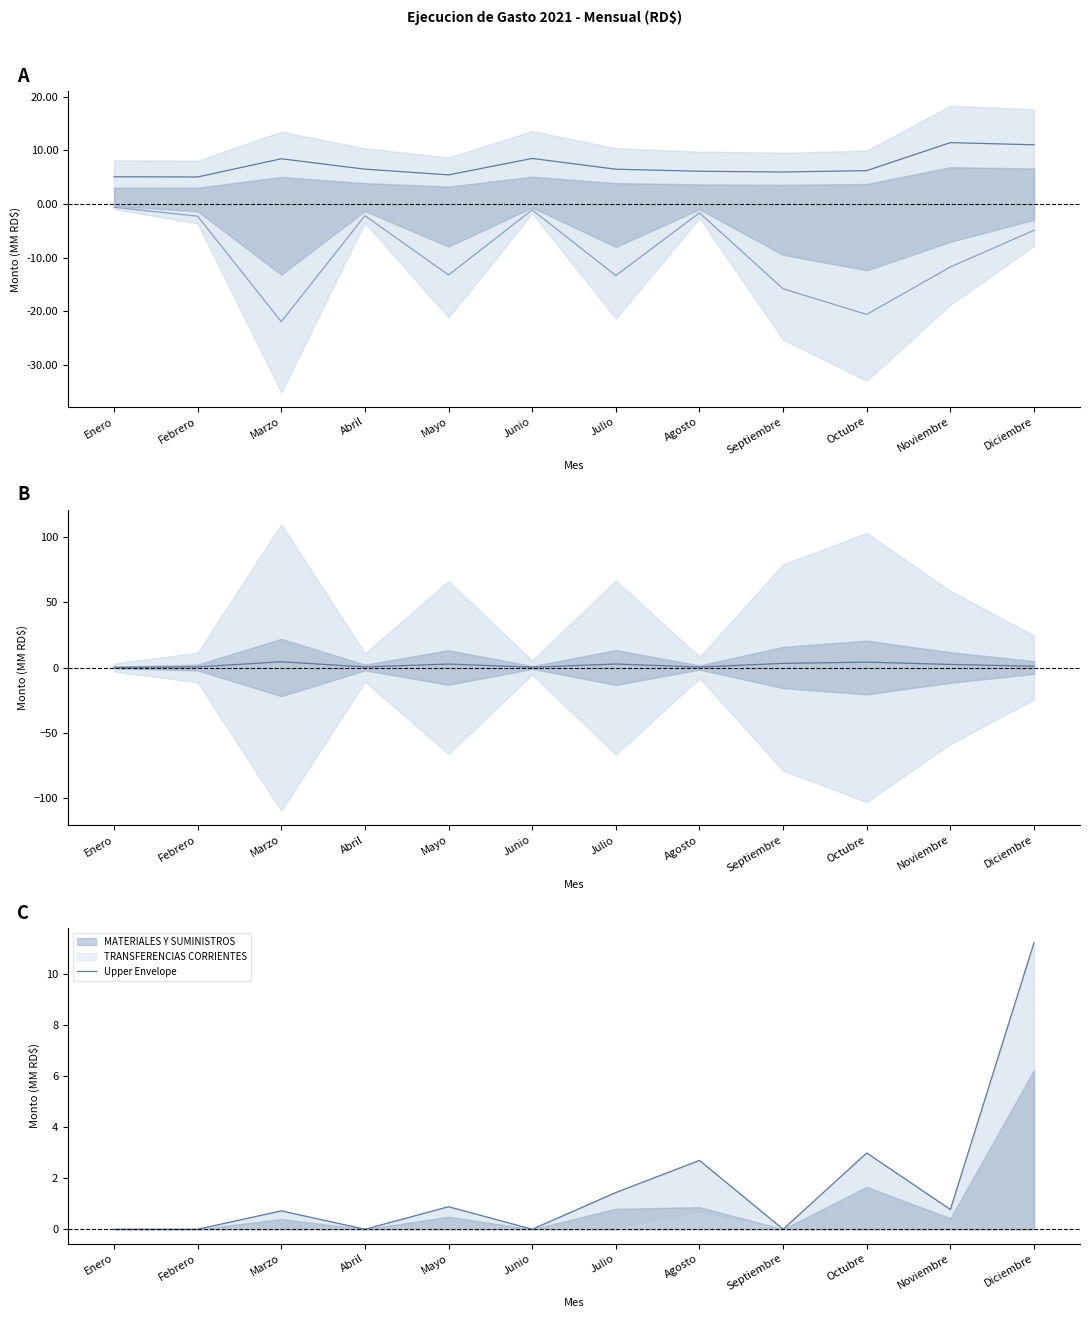

Which series has the widest spread of values?

Upper Envelope